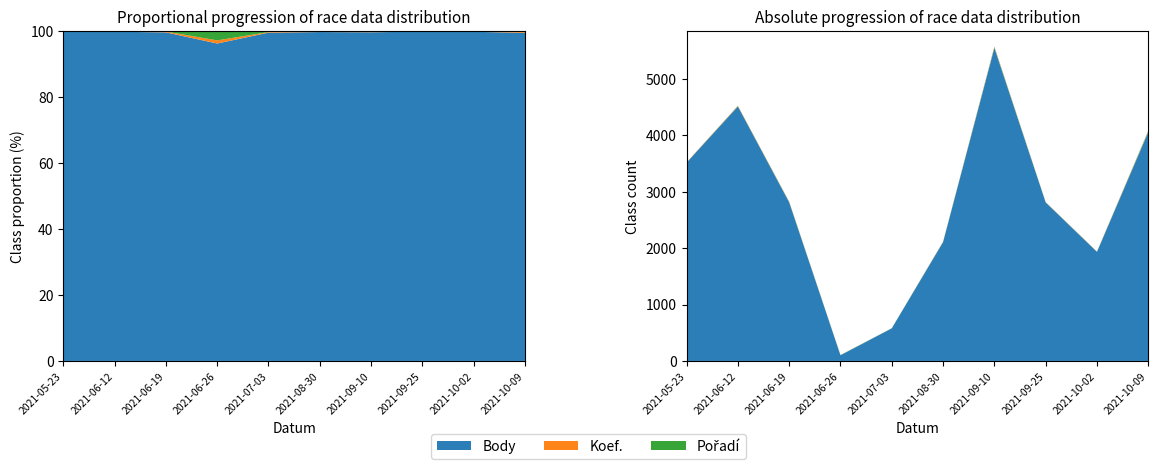

Reading right to left, what are all the values shown in this chart?

Body: 4060	1935	2812	5553	2108	578	101	2814	4515	3517
Koef.: 12	3	4	12	4	1	1	7	7	4
Pořadí: 11	2	2	10	3	2	3	5	4	2